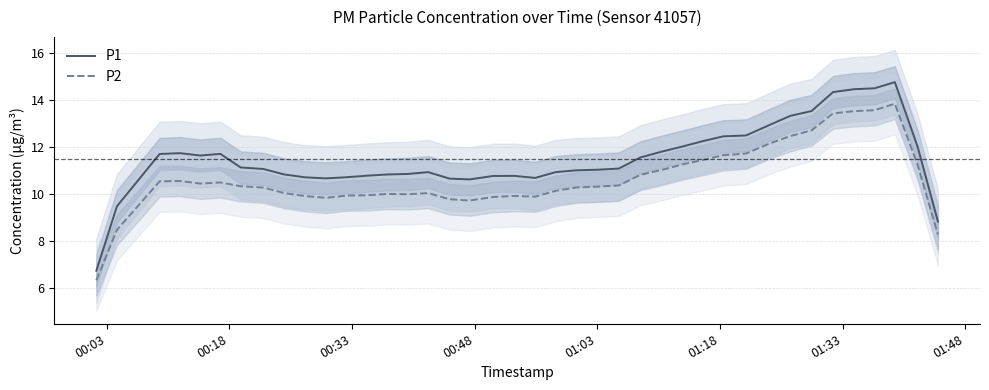

True or false: P2 has more than 2 points higher than both neighbors.

True